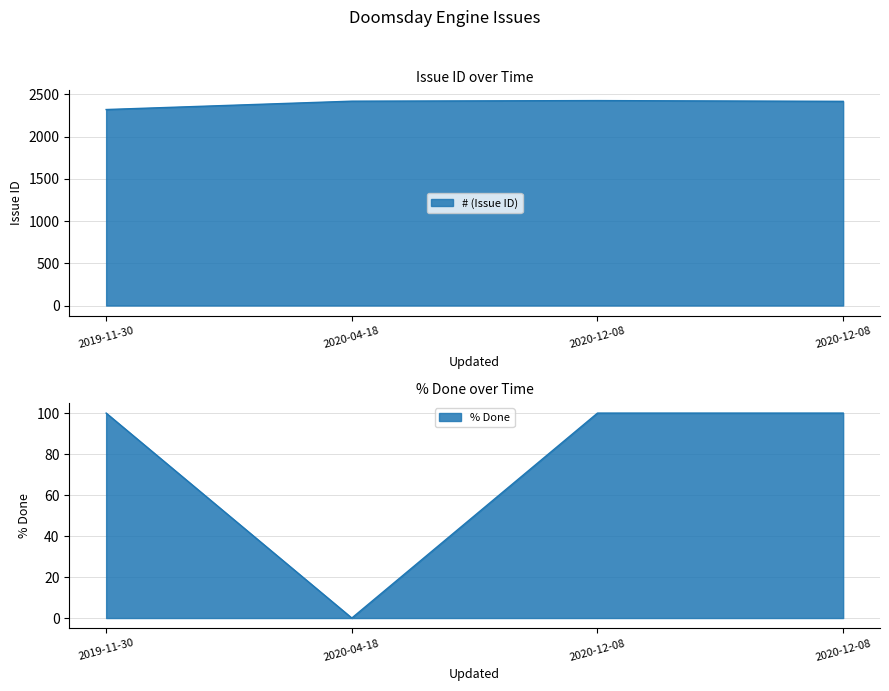

Where is % Done nearest to the value 50?

2019-11-30